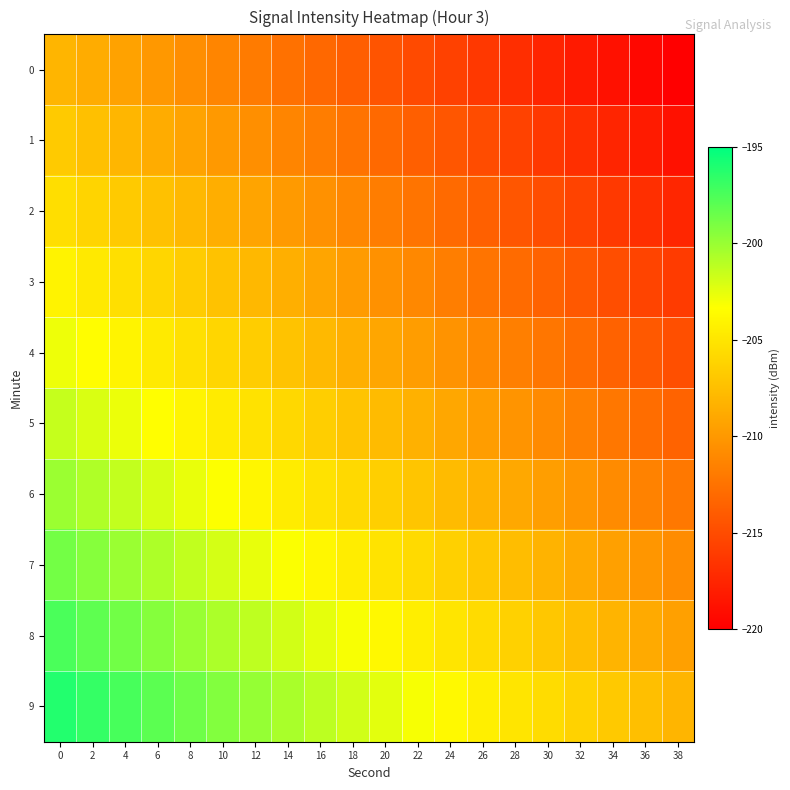

Which series has the largest total across all categories?

9